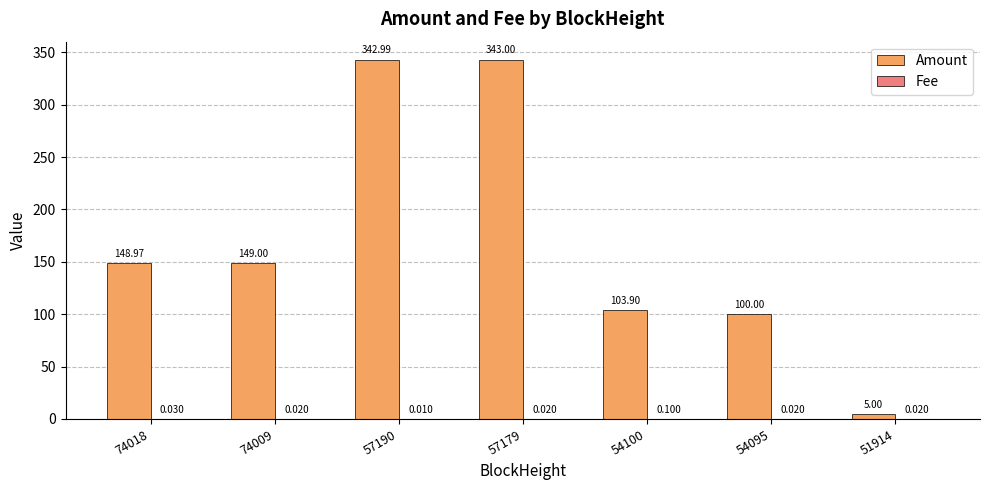

Which series changed the most between 57190 and 54100?

Amount